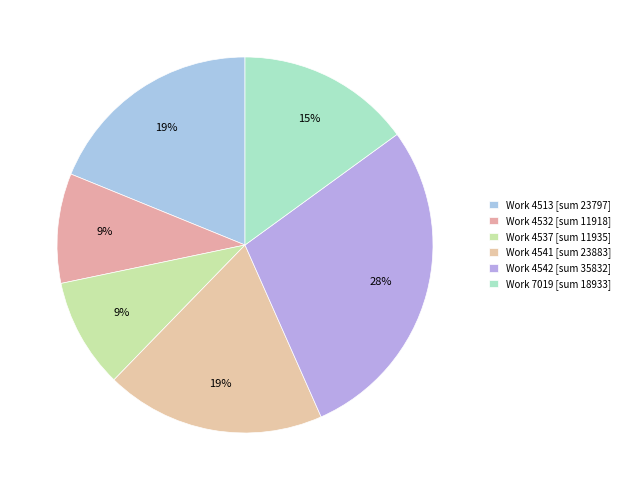

Which category has the smallest portion of the pie?

4532